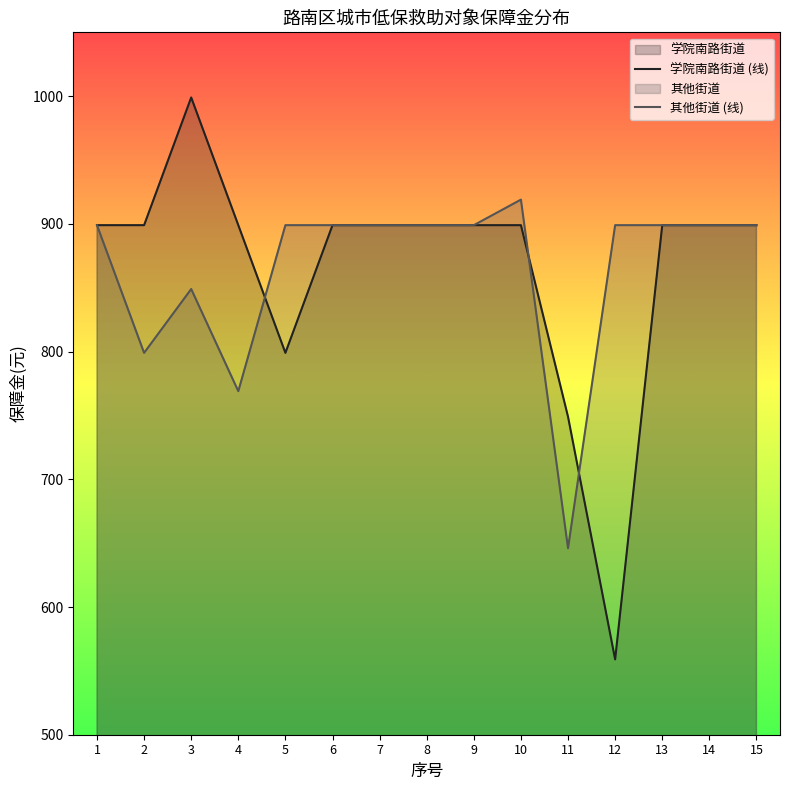

Which series has the widest spread of values?

学院南路街道 (线)